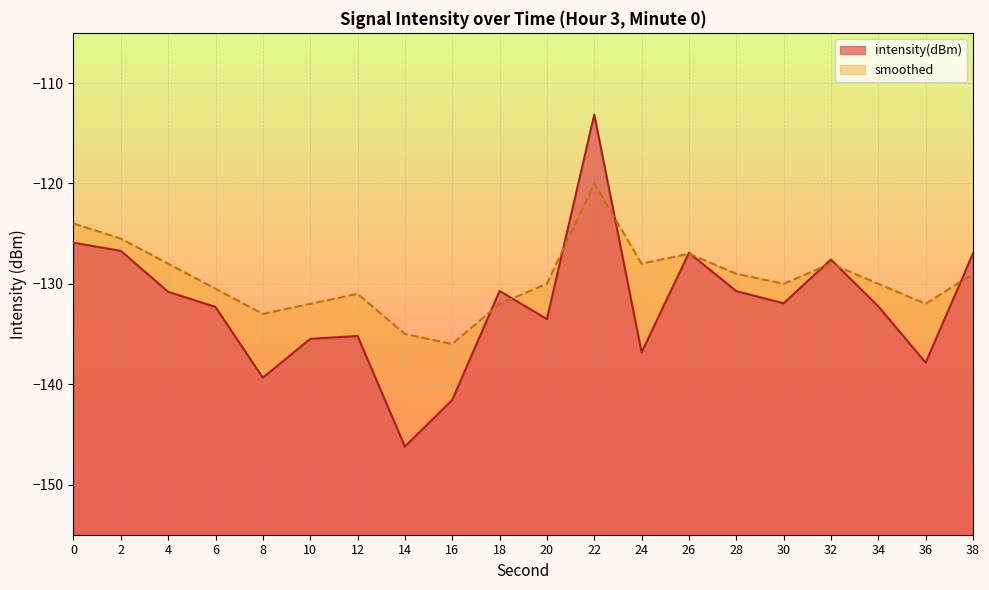

At 26, list the series in order from largest to smallest.

intensity(dBm), smoothed